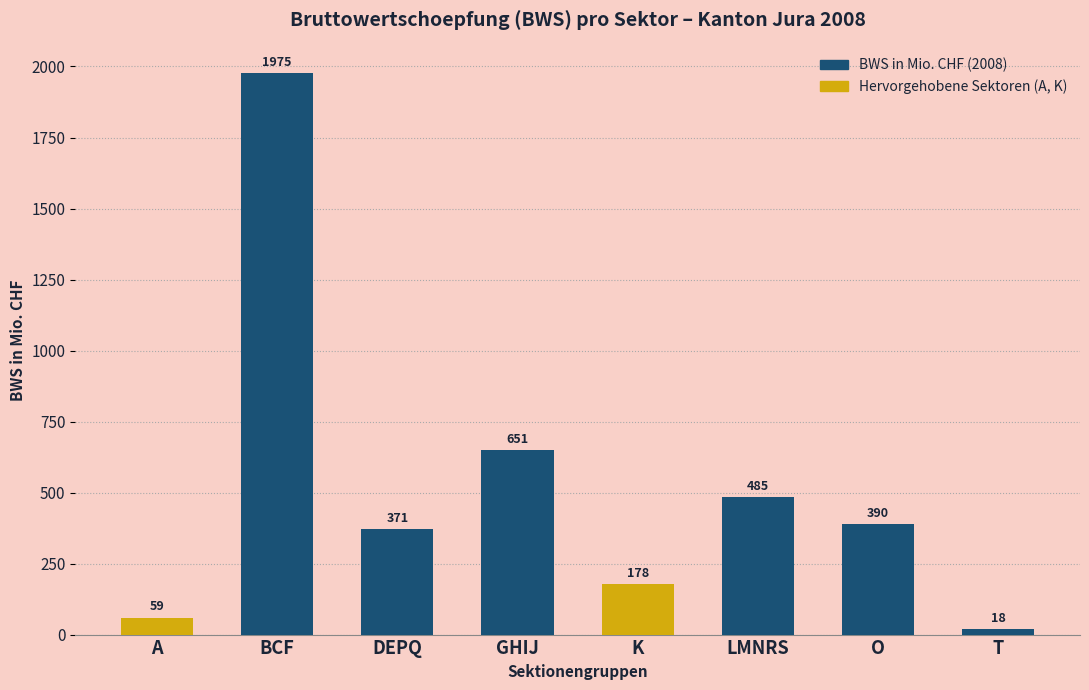

List the labels in order of value, largest first.

BCF, GHIJ, LMNRS, O, DEPQ, K, A, T